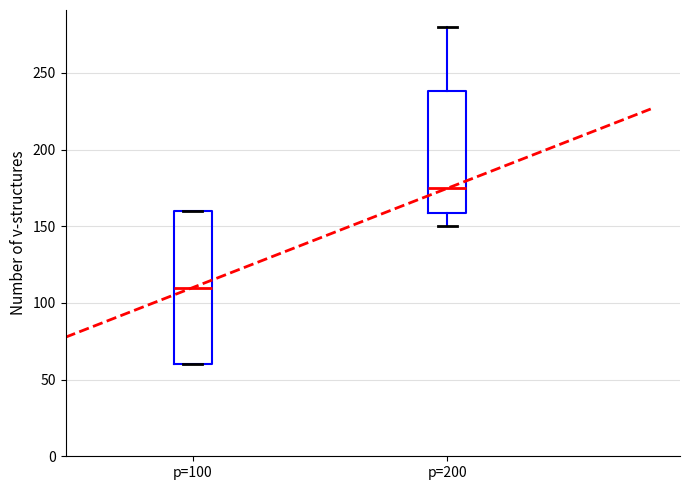

Which box's median line is the lowest?

p=100